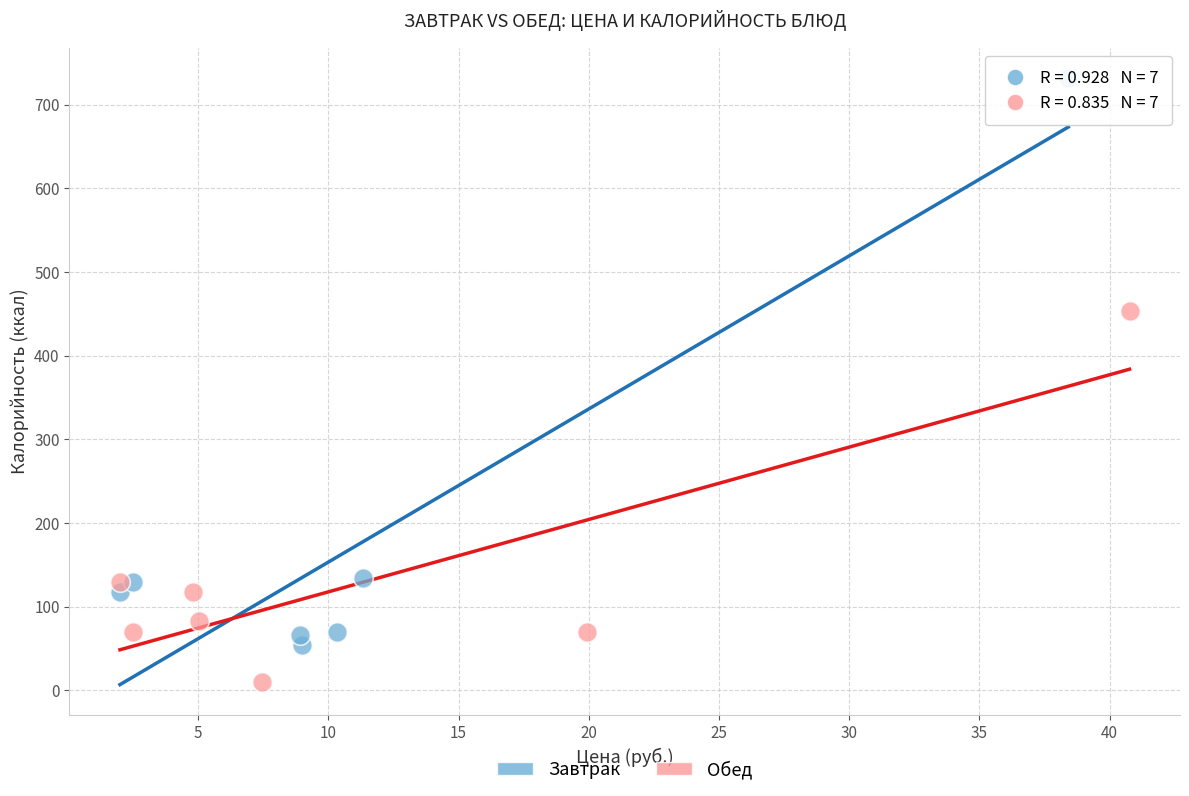

Which series reaches the minimum Y coordinate?

Обед